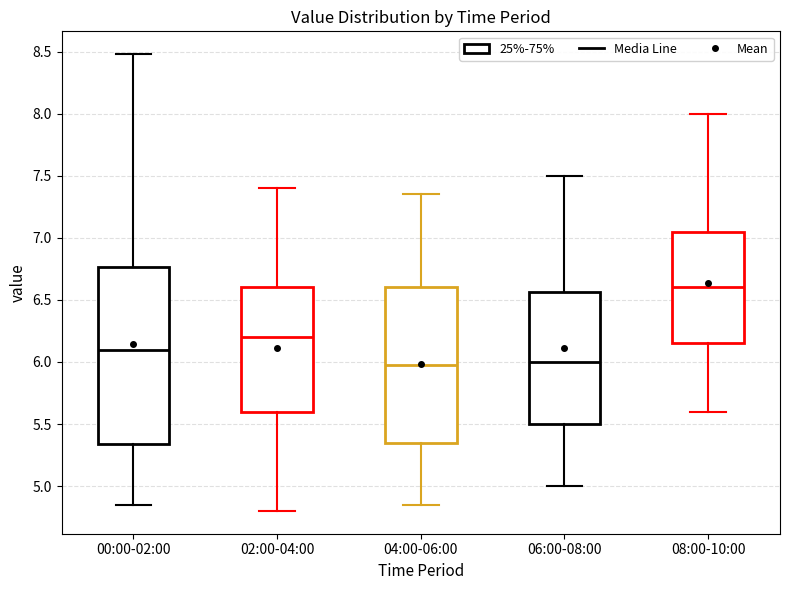

Where is the lower edge of the box for 06:00-08:00 on the y-axis? The values are not printed on the chart, so give them approximately, as read against the axis.

5.50